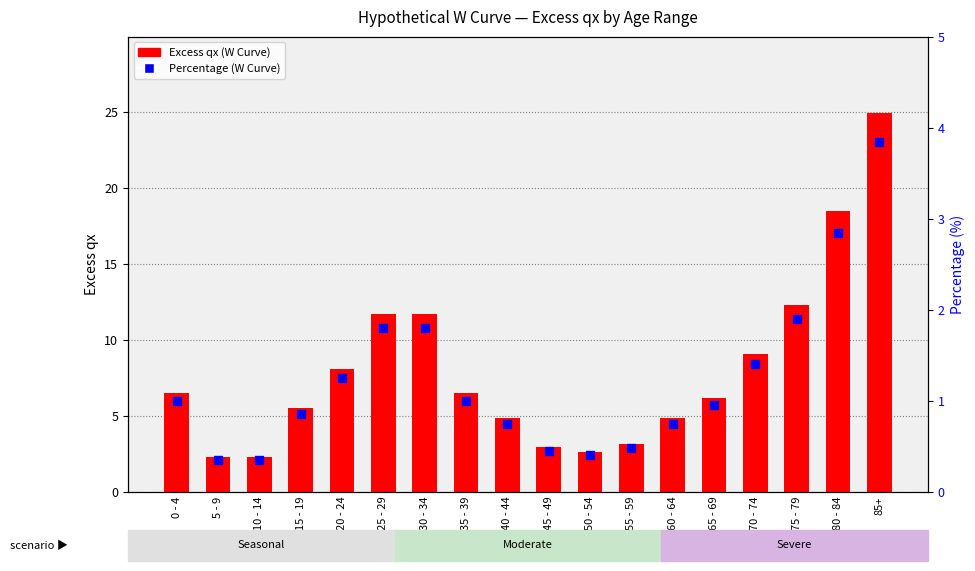

Which series has the largest total across all categories?

Excess qx (W Curve)